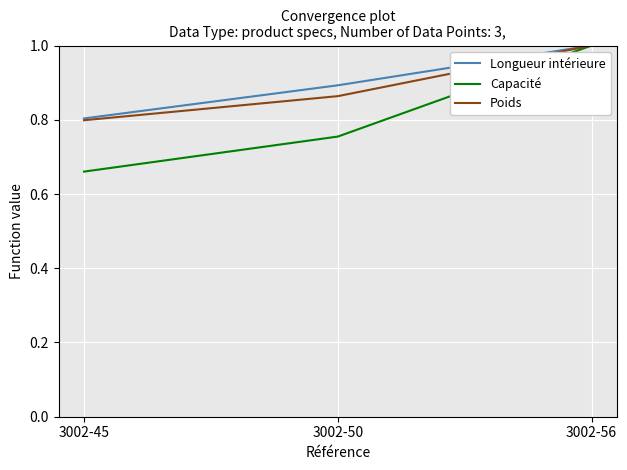

List the labels in order of Longueur intérieure value, largest first.

3002-56, 3002-50, 3002-45